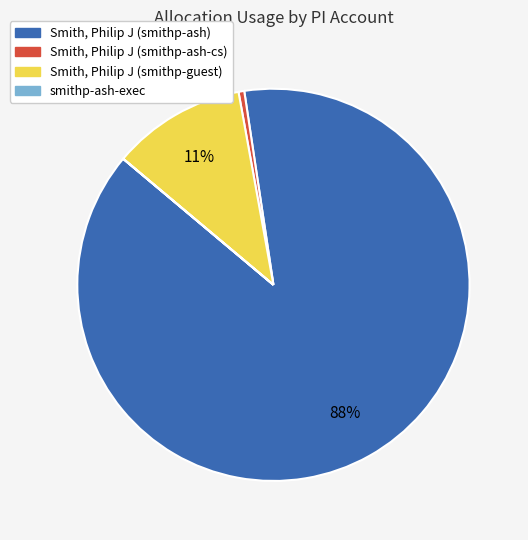

Which has a higher value, Smith, Philip J (smithp-ash-cs) or Smith, Philip J (smithp-ash)?

Smith, Philip J (smithp-ash)